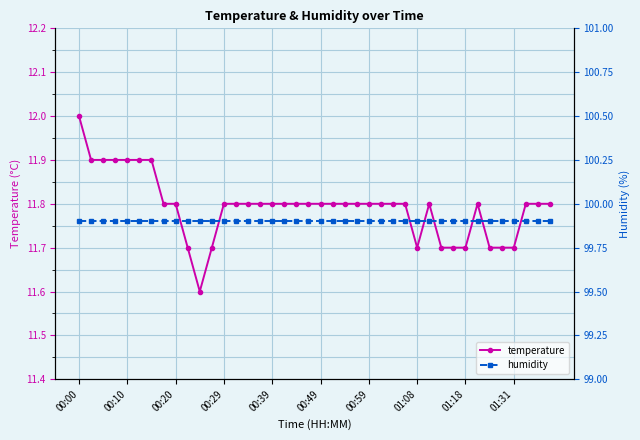

What is the sum of all temperature values?

471.7